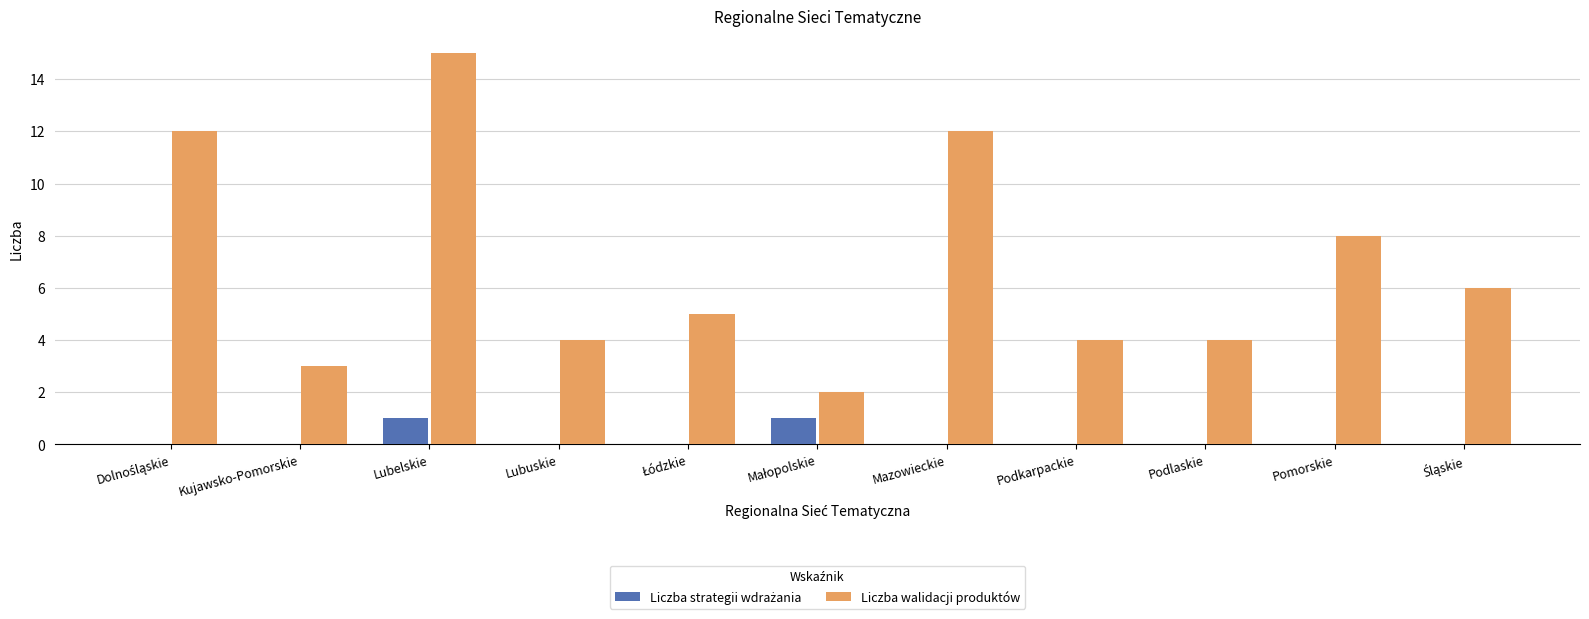

At which category does the chart reach its peak across all series?

Lubelskie